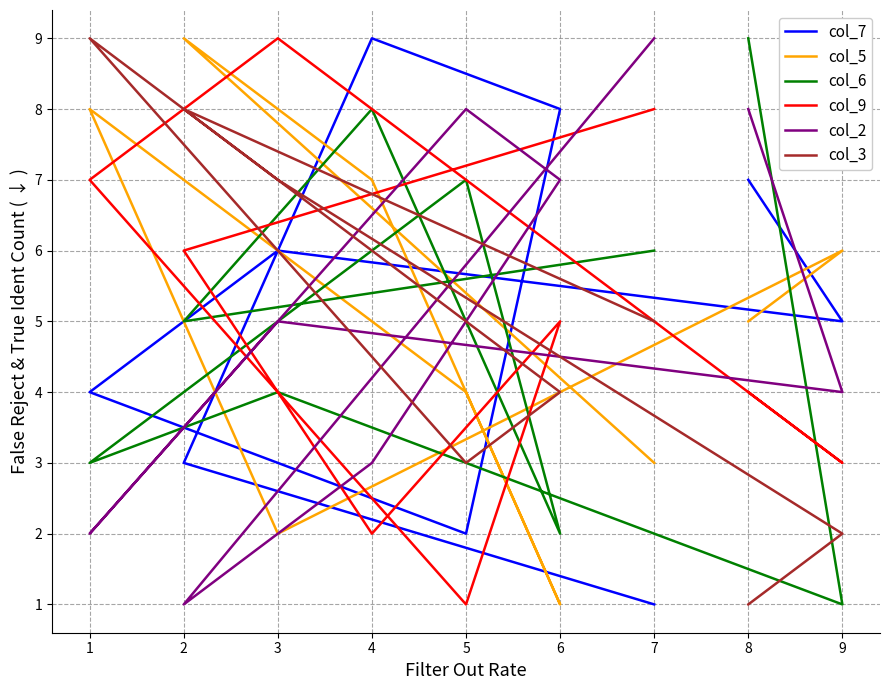

The value of col_2 at 3 is 9. True or false?

False